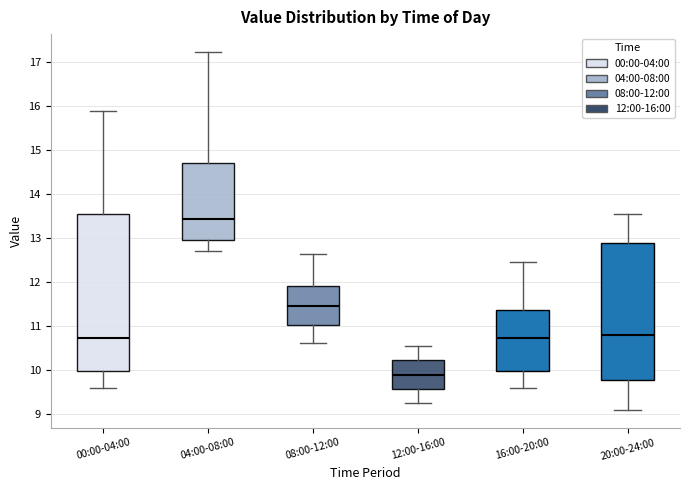

Which box is the tallest, from its lower edge to its upper edge?

00:00-04:00